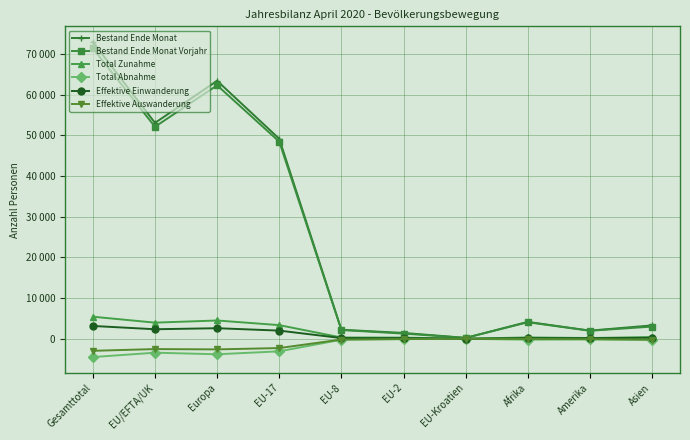

What are all the series names shown in the legend?

Bestand Ende Monat, Bestand Ende Monat Vorjahr, Total Zunahme, Total Abnahme, Effektive Einwanderung, Effektive Auswanderung